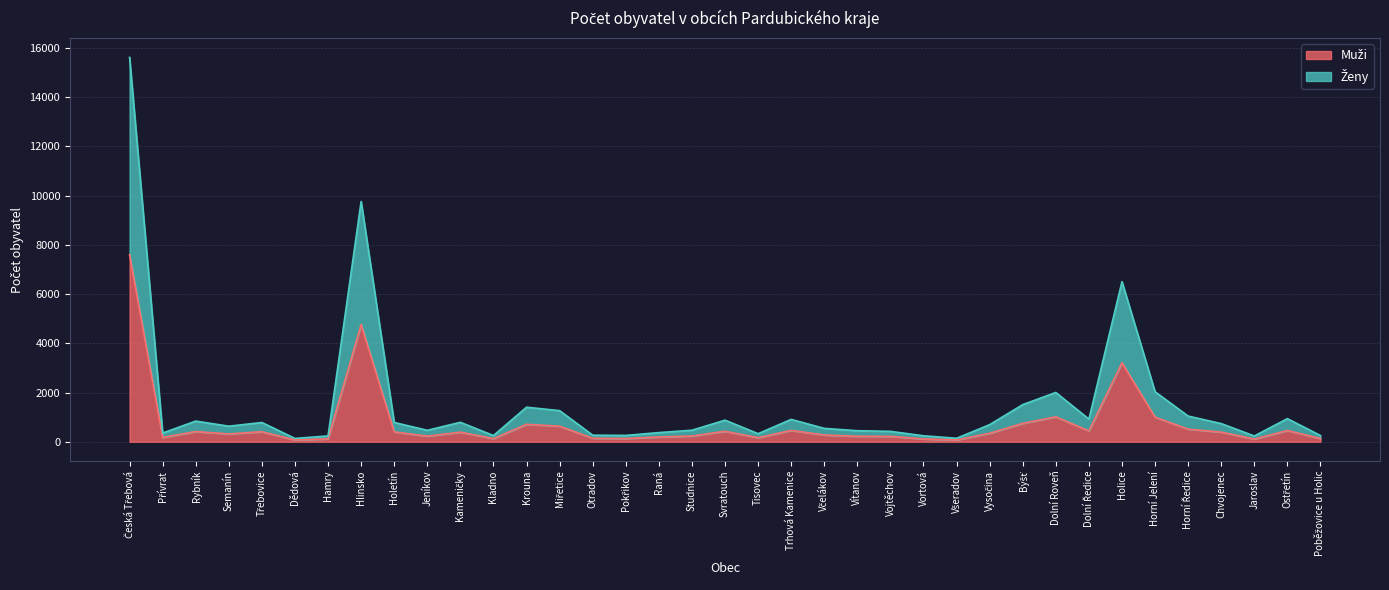

At which category does Ženy reach its first local peak?

Rybník